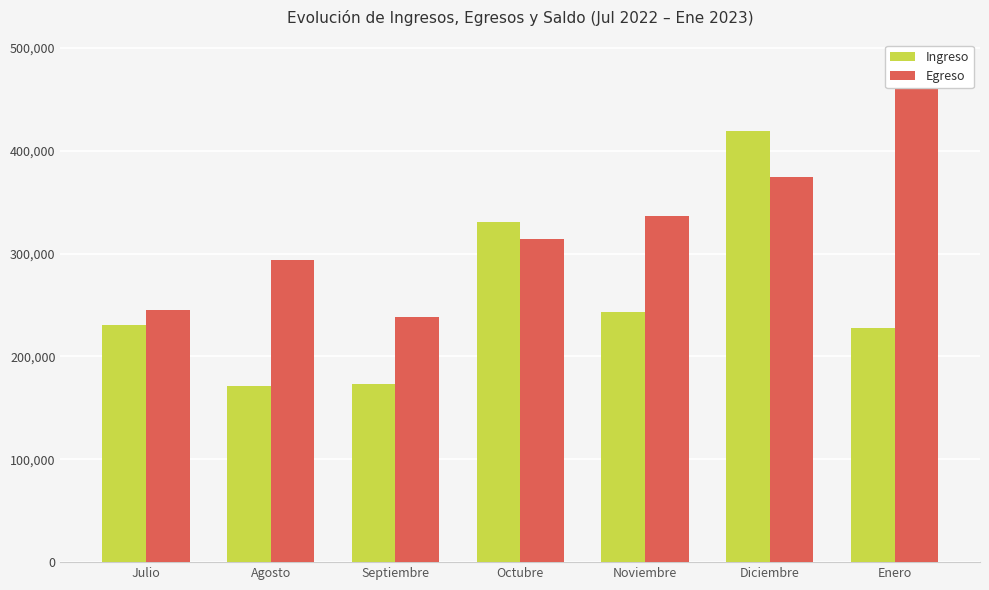

What is the total value across all series at Julio?

474928.6